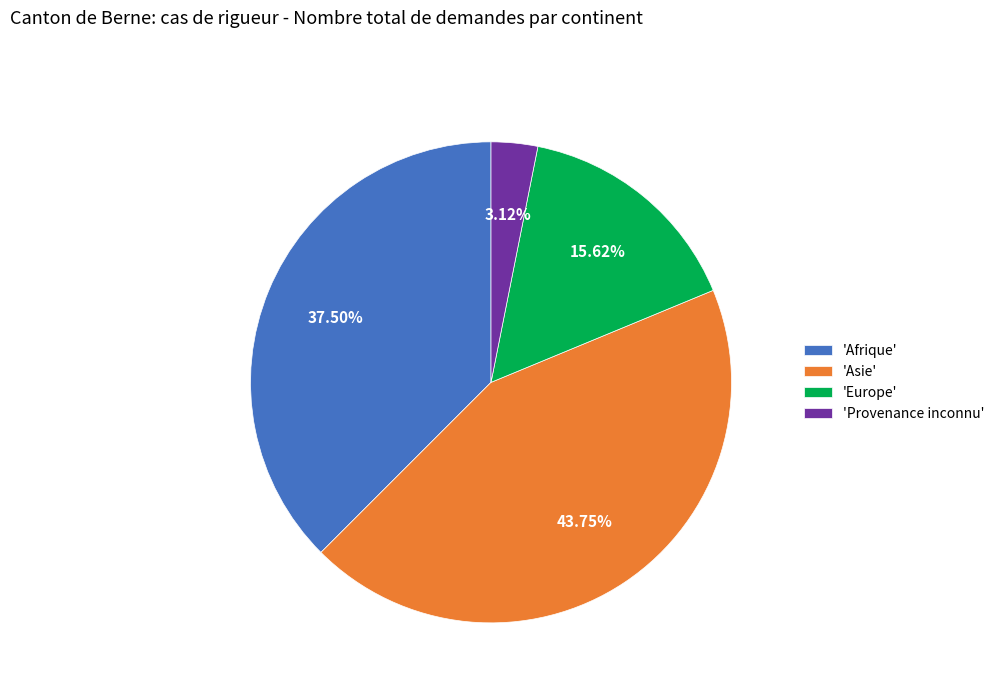

Is the sum of 'Asie' and 'Europe' greater than half?

Yes